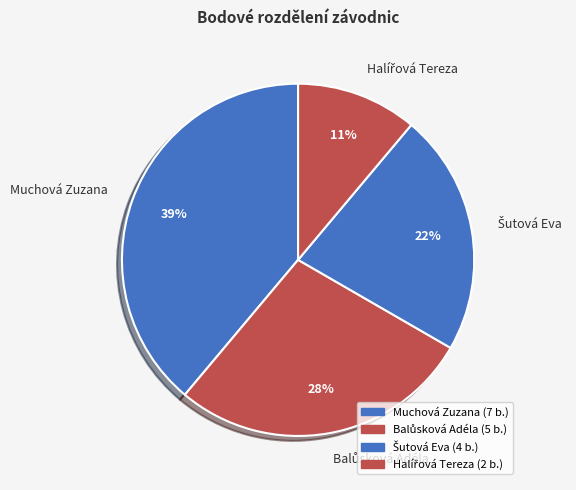

Is it true that Muchová Zuzana is 32% of the pie?

False